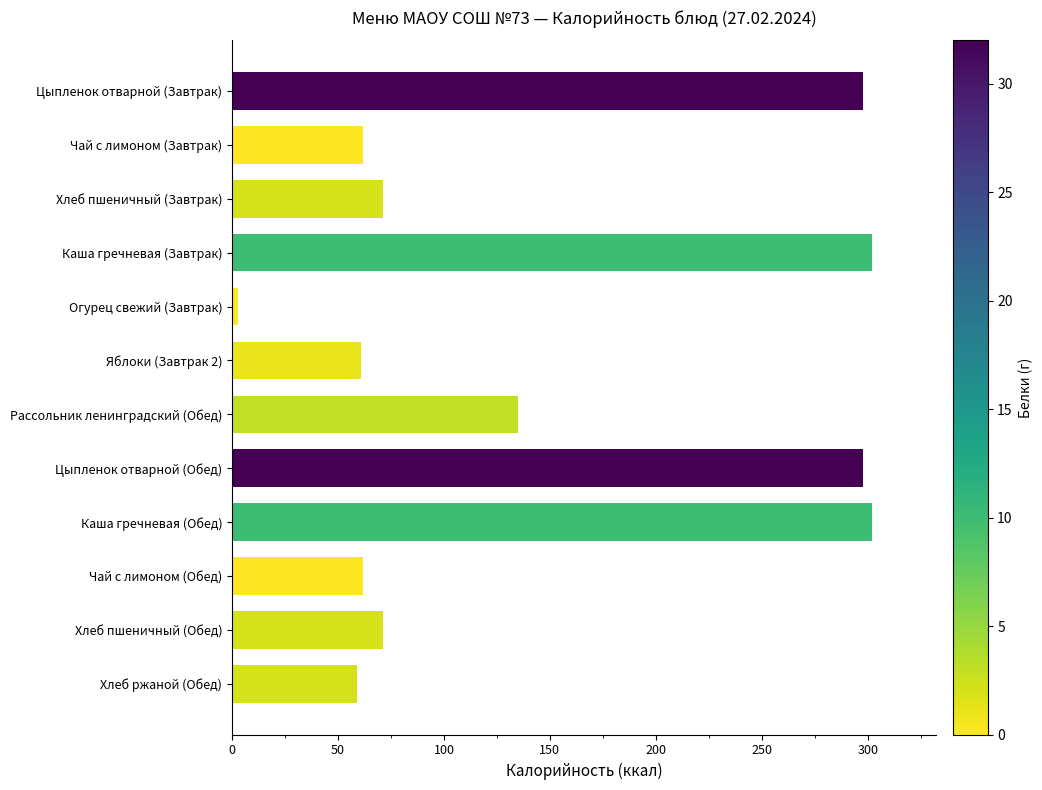

What is the change in value from Чай с лимоном (Завтрак) to Цыпленок отварной (Обед)?

+236